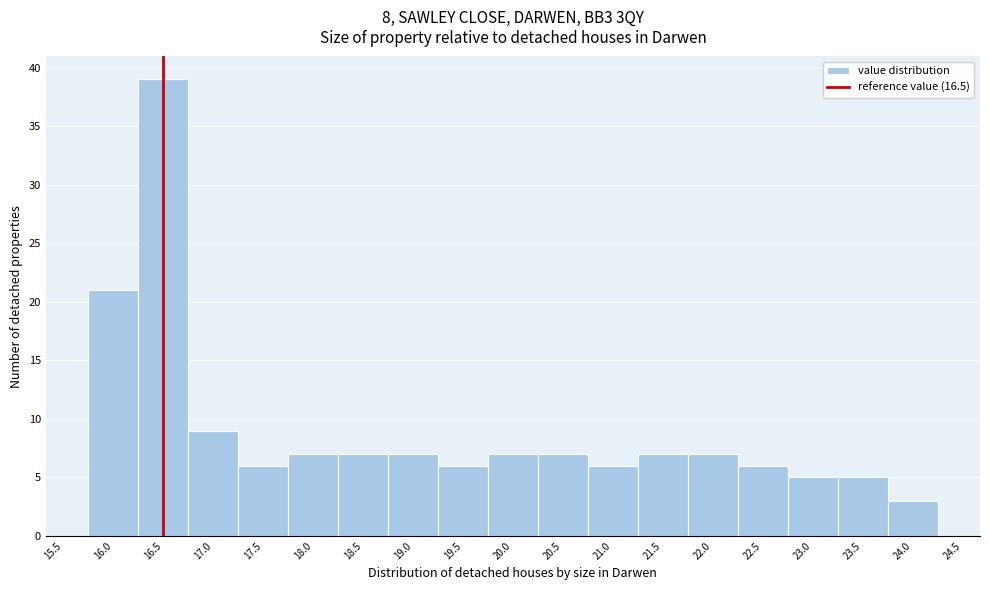

Reading left to right, transcribe this chart: for each bar, give the range it covers on the x-axis and its height. The values are not printed on the chart, so give them approximately, as read against the axis.

15.75 to 16.25: 21
16.25 to 16.75: 39
16.75 to 17.25: 9
17.25 to 17.75: 6
17.75 to 18.25: 7
18.25 to 18.75: 7
18.75 to 19.25: 7
19.25 to 19.75: 6
19.75 to 20.25: 7
20.25 to 20.75: 7
20.75 to 21.25: 6
21.25 to 21.75: 7
21.75 to 22.25: 7
22.25 to 22.75: 6
22.75 to 23.25: 5
23.25 to 23.75: 5
23.75 to 24.25: 3